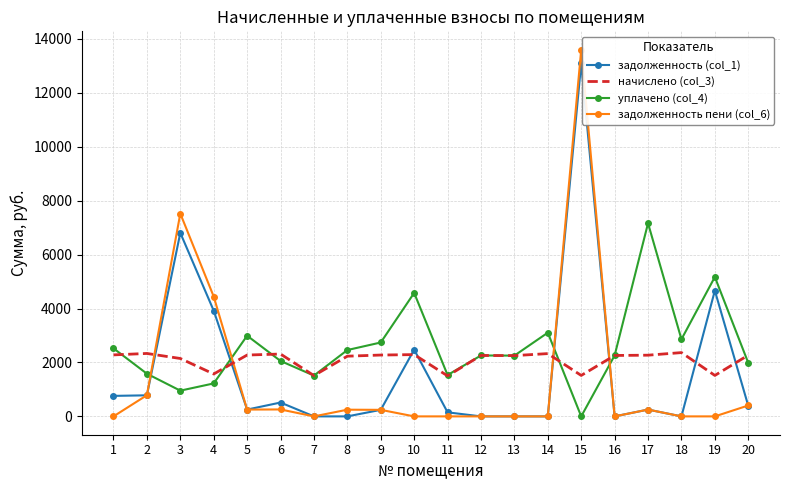

Which label corresponds to the largest value in the chart?

15